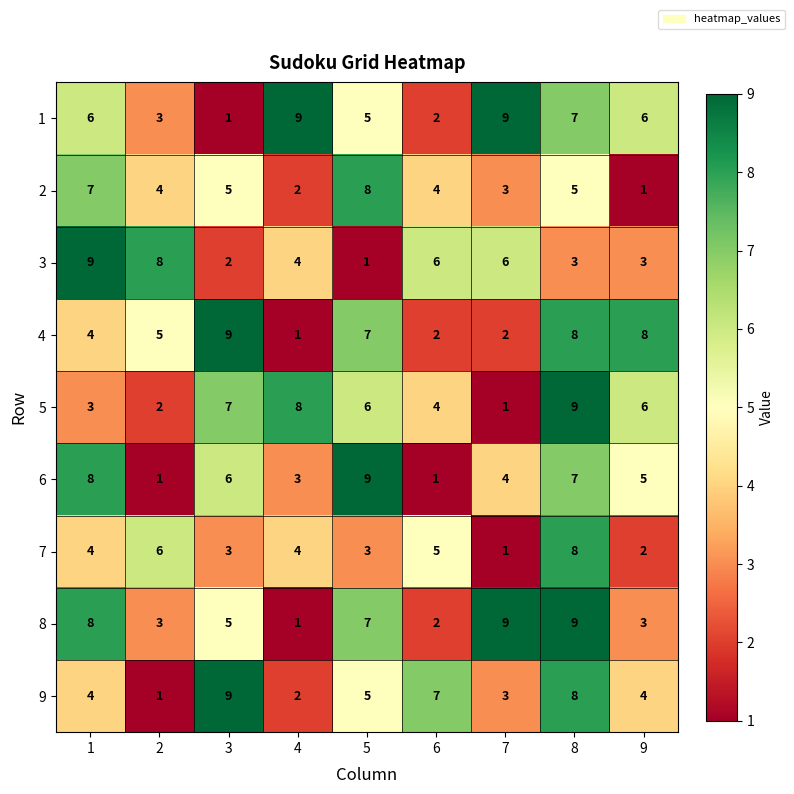

Is it true that 9 equals 5 at 5?

True